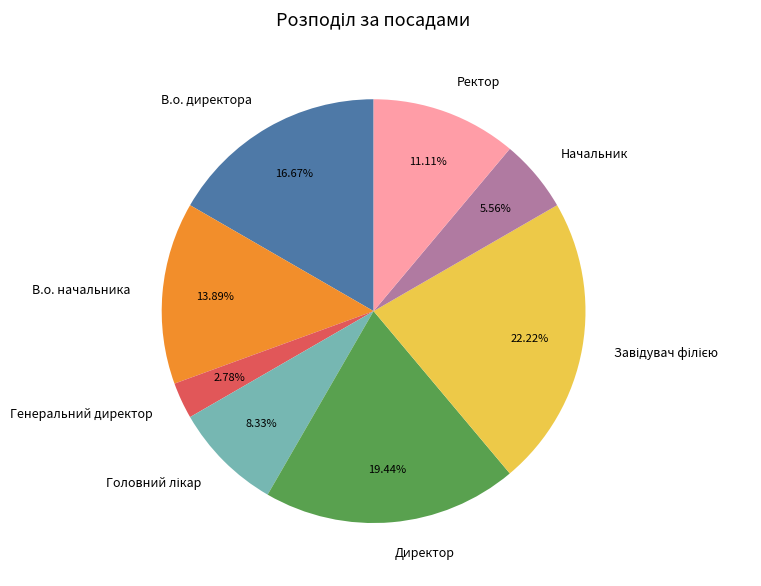

What is the smallest slice in the pie chart?

Генеральний директор